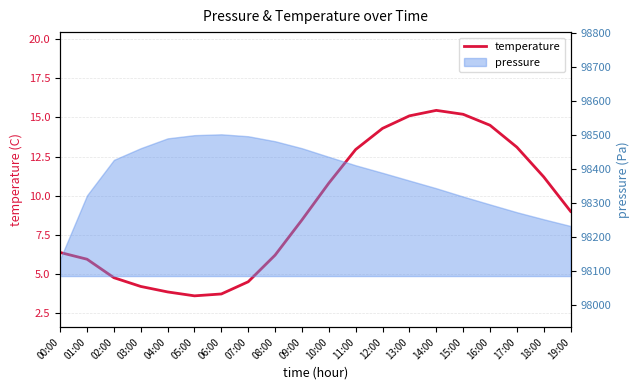

What is the sum of all values?

183.2